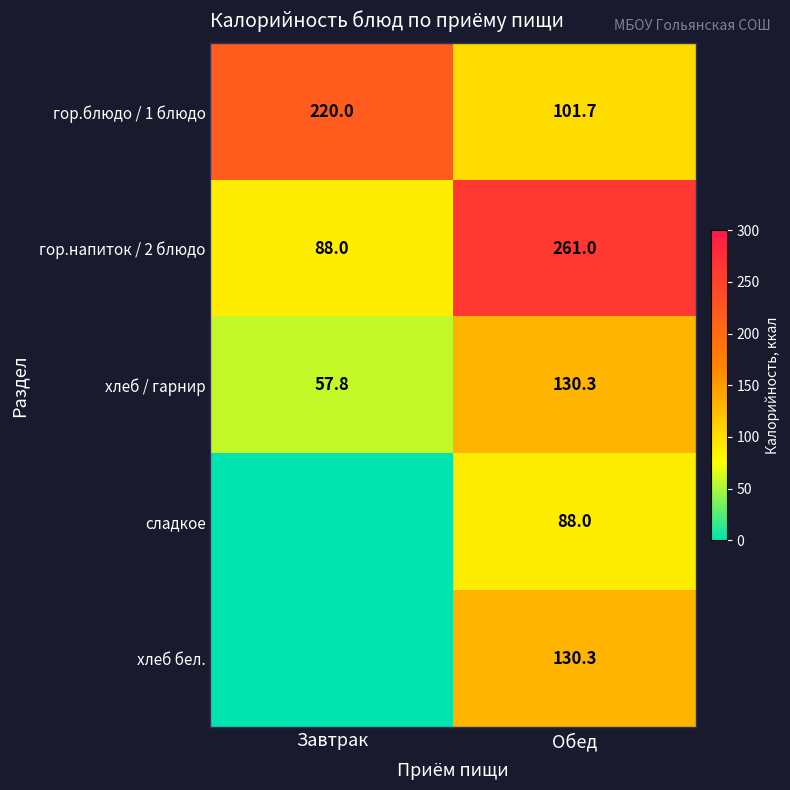

True or false: гор.блюдо / 1 блюдо has a value of 101.7 at Обед.

True